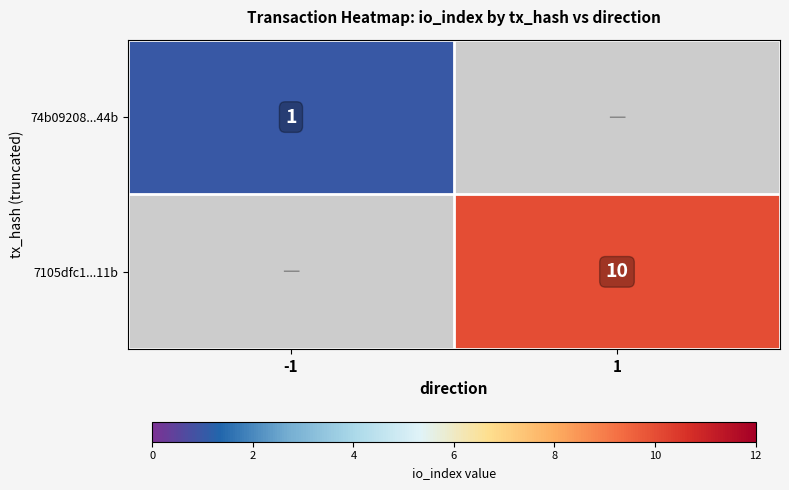

Count the number of data series in this chart.

2